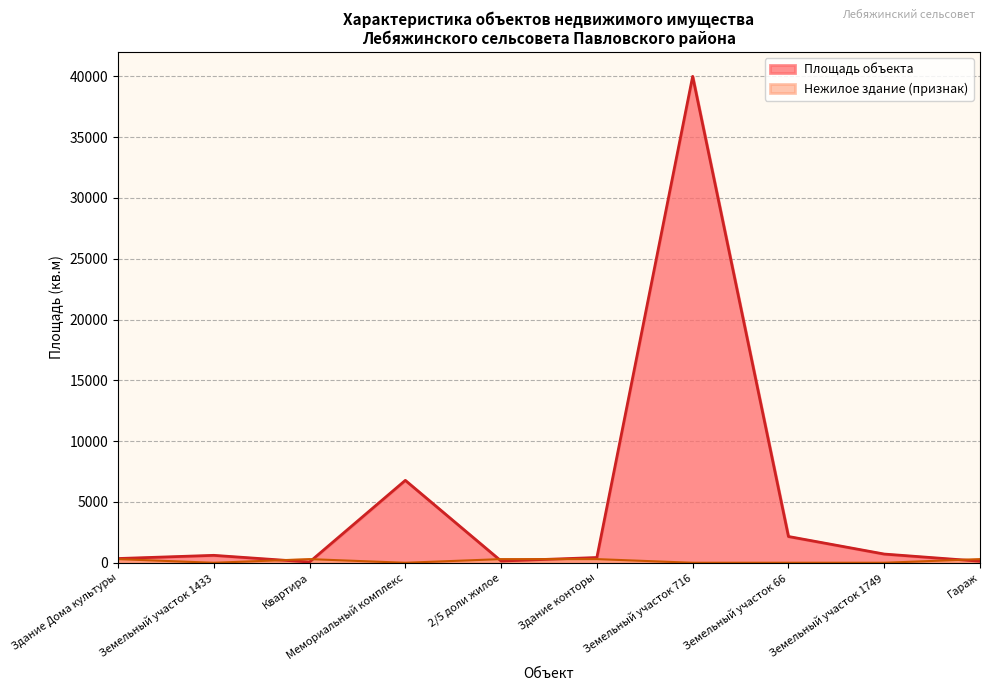

True or false: Площадь объекта has more than 2 points higher than both neighbors.

True